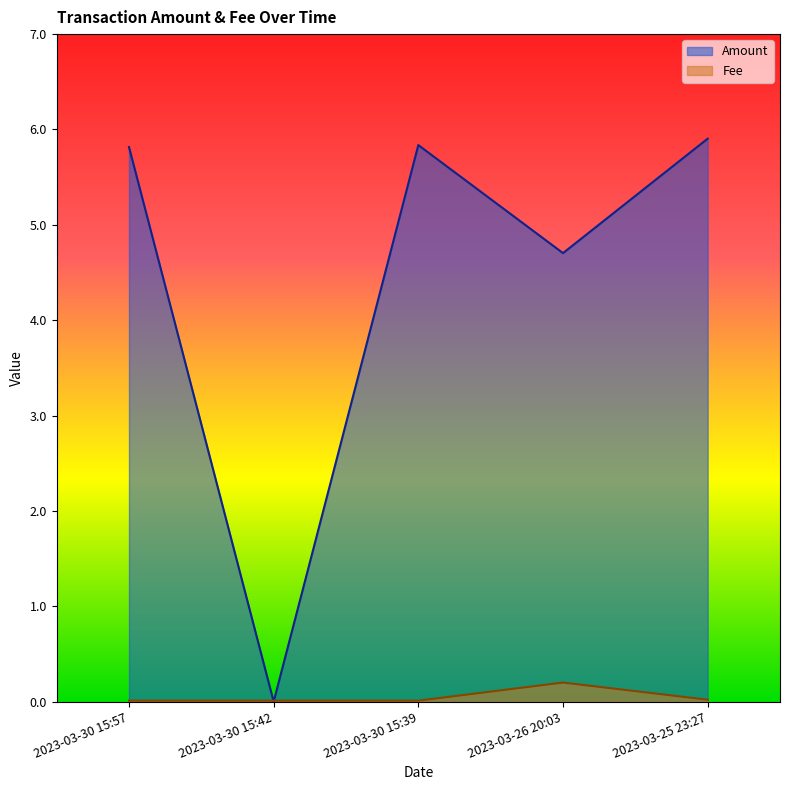

What is the total value across all series at 2023-03-26 20:03?

4.9